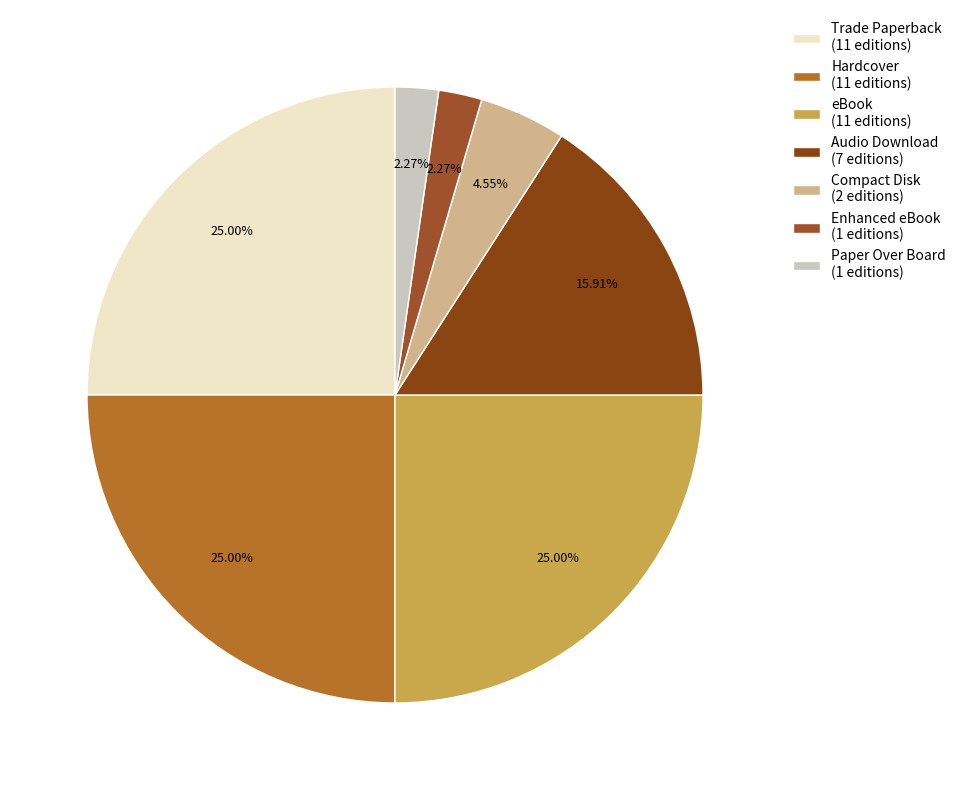

To the nearest percent, what portion does eBook represent?

25%